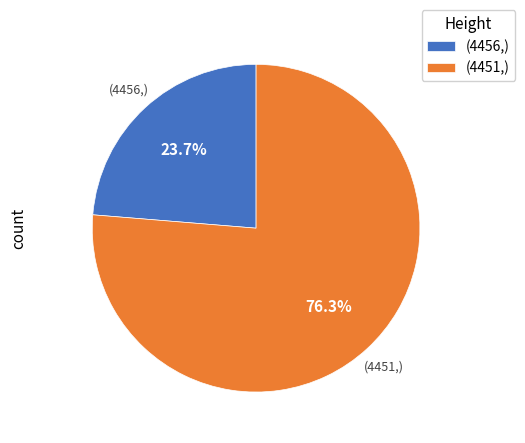

Is there a majority slice in this chart?

Yes